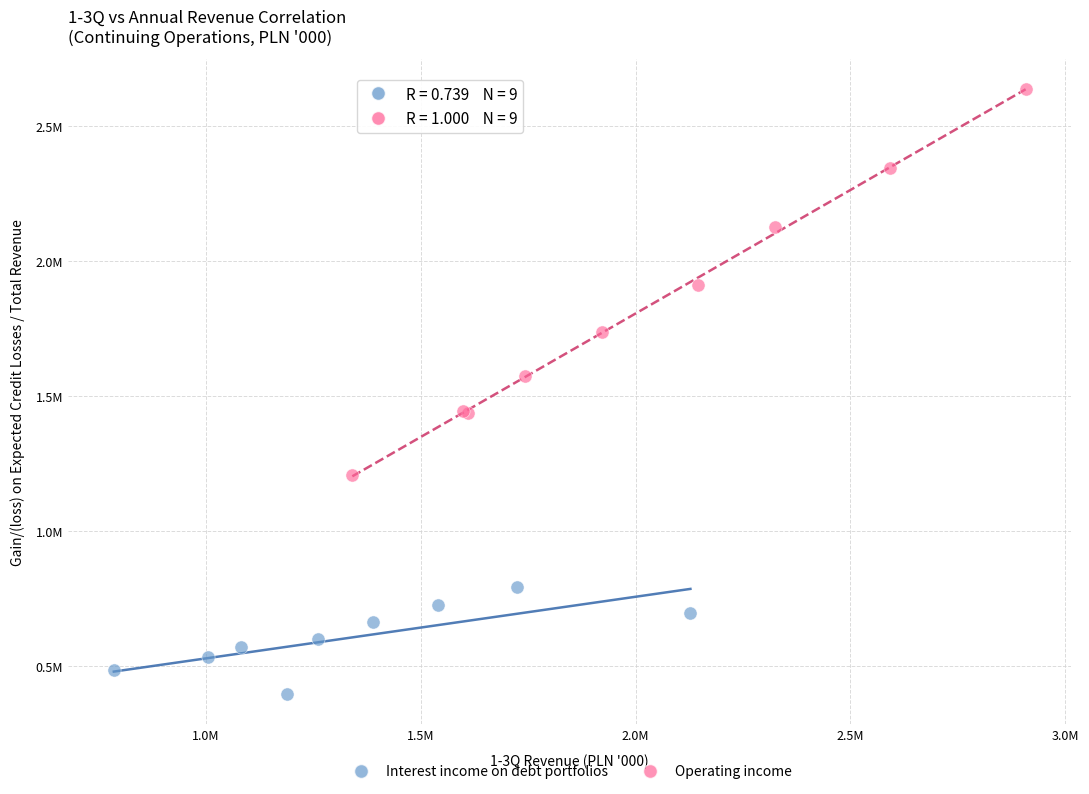

What are all the series names shown in the legend?

Interest income on debt portfolios, Operating income